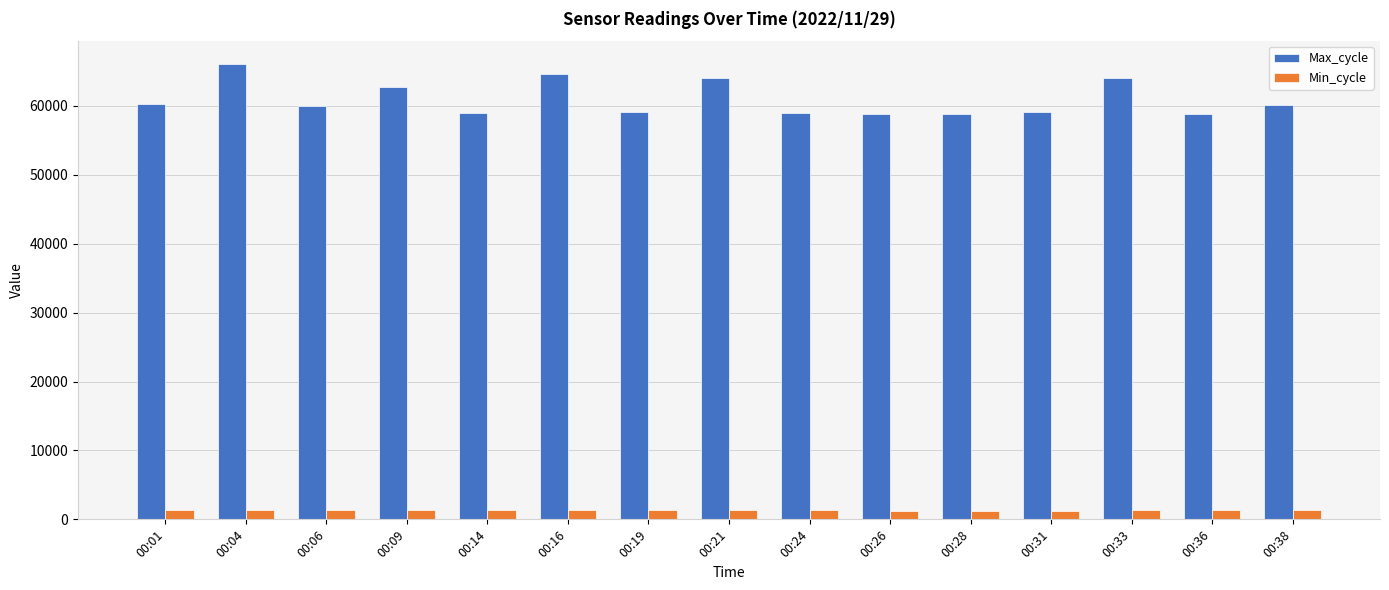

What is the difference between the highest and lowest values at 00:26?

57586